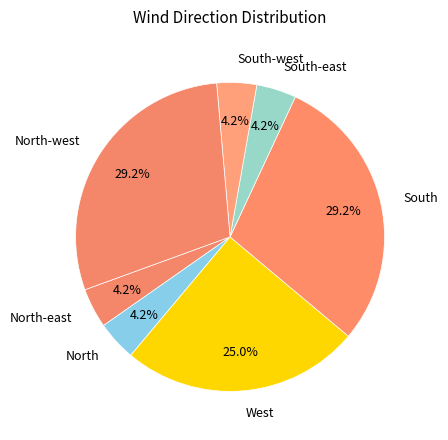

Which has a higher value, West or North-west?

North-west